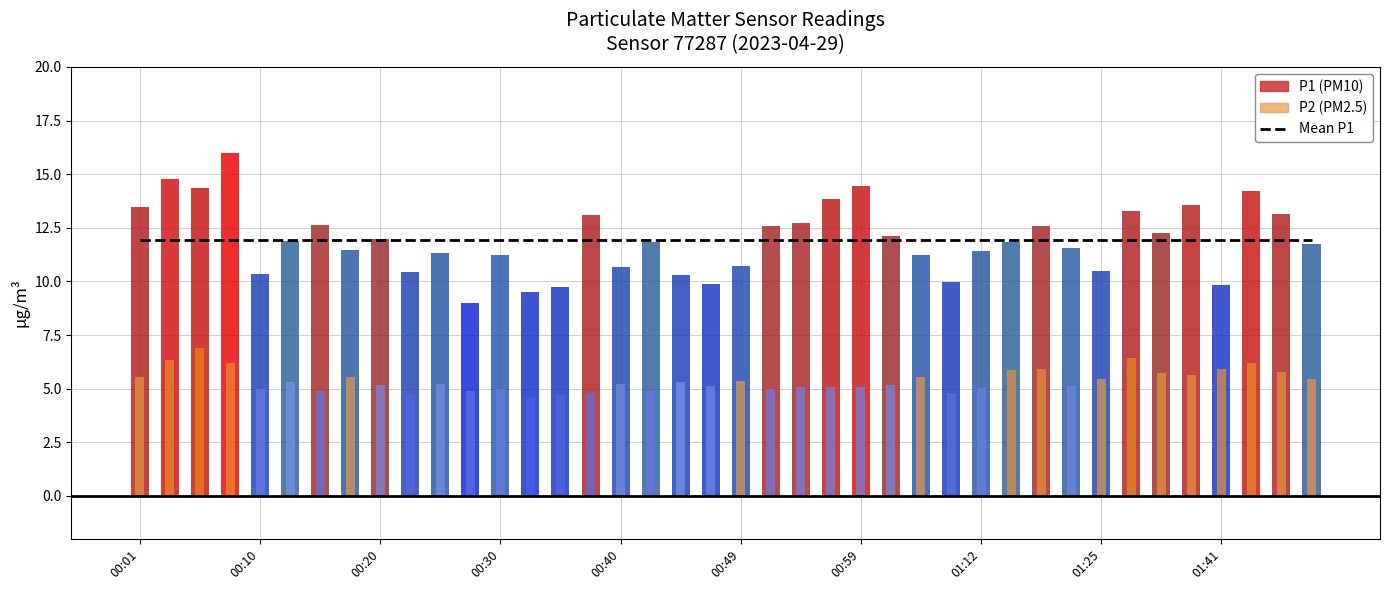

What is the value of the P1 bar at the 38th from the left?

14.2